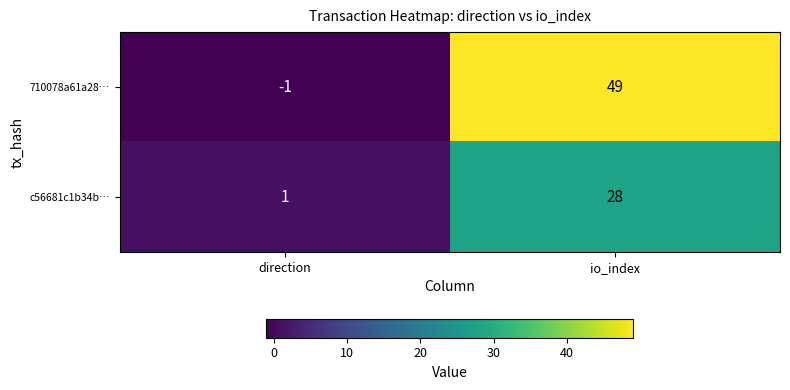

Reading left to right, extract all data points from this chart.

710078a61a28…: direction=-1	io_index=49
c56681c1b34b…: direction=1	io_index=28